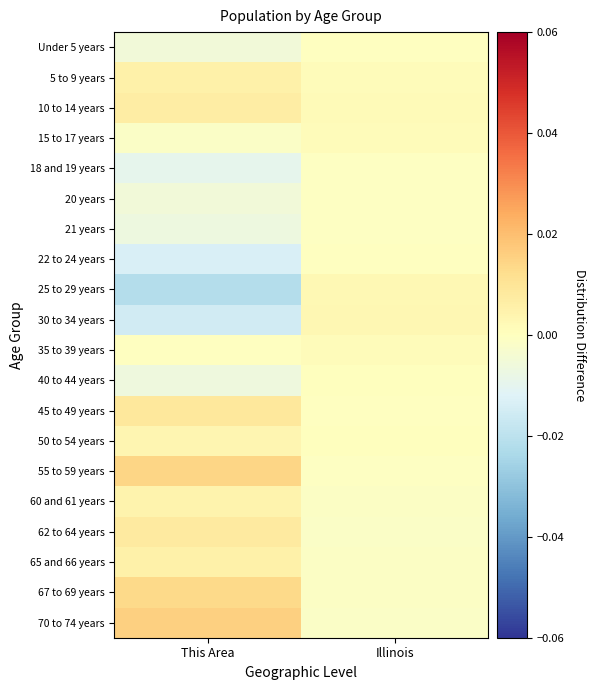

Which series has the largest total across all categories?

70 to 74 years